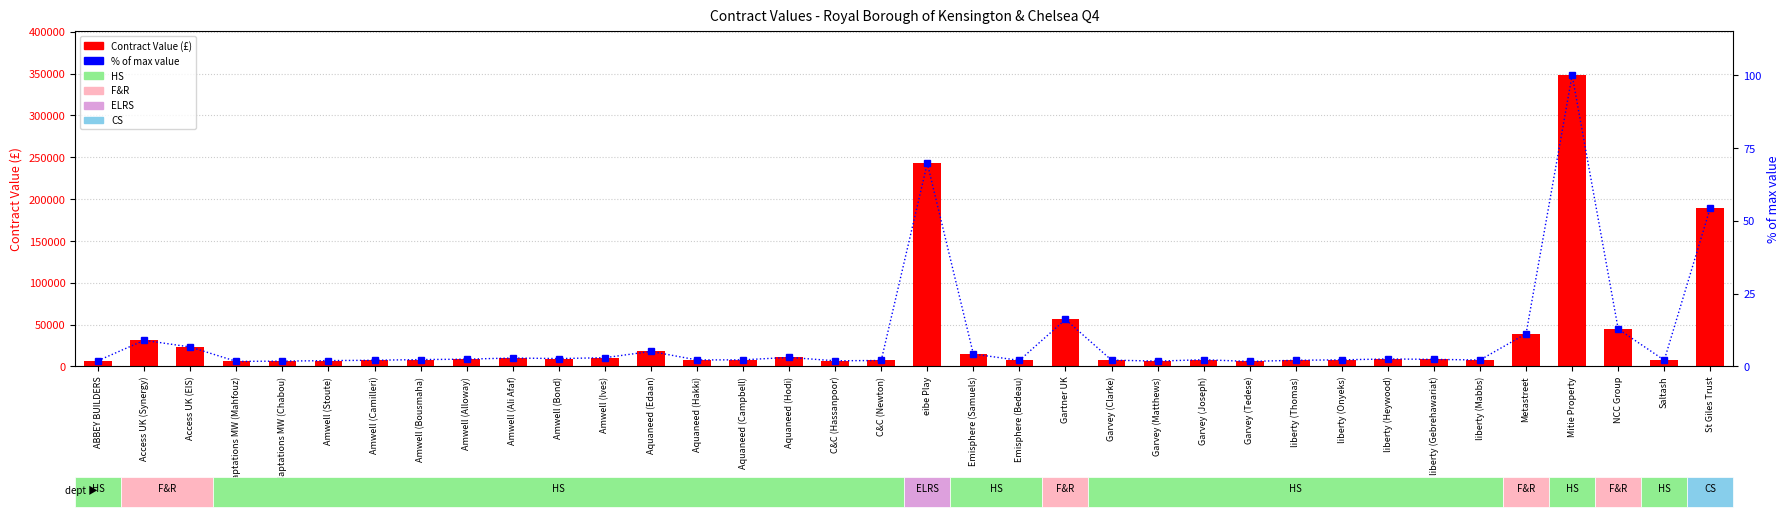

Is it true that Contract Value equals 6865.0 at ABBEY BUILDERS?

True